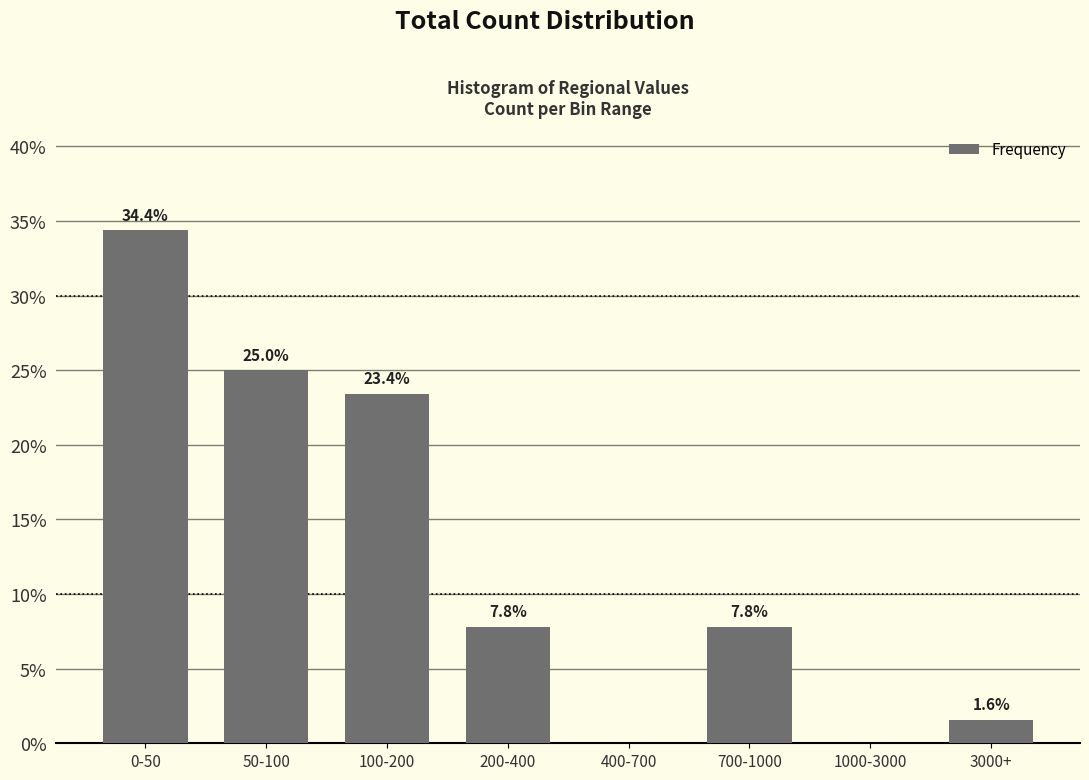

Reading right to left, extract all data points from this chart.

3000+=1.6	1000-3000=0.0	700-1000=7.8	400-700=0.0	200-400=7.8	100-200=23.4	50-100=25.0	0-50=34.4